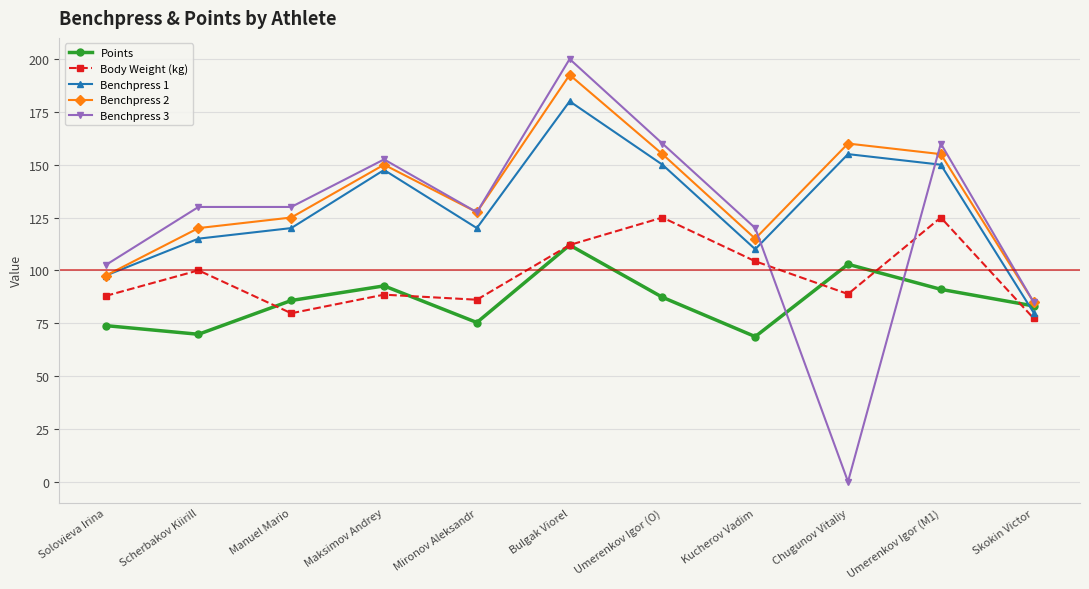

How many lines are shown in the chart?

5